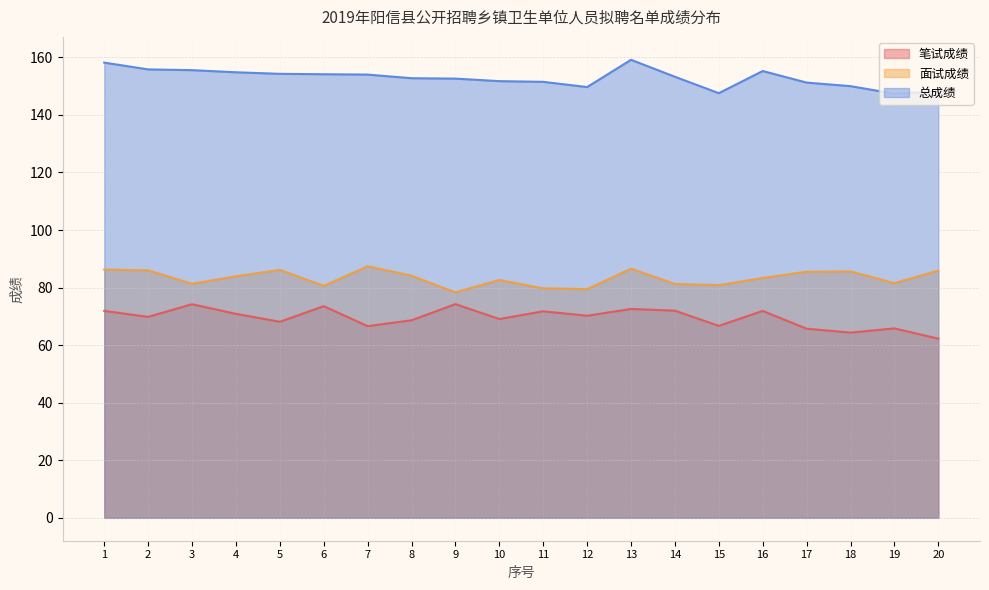

Rank the categories by 总成绩 value from highest to lowest.

13, 1, 2, 3, 16, 4, 5, 6, 7, 14, 8, 9, 10, 11, 17, 18, 12, 20, 15, 19